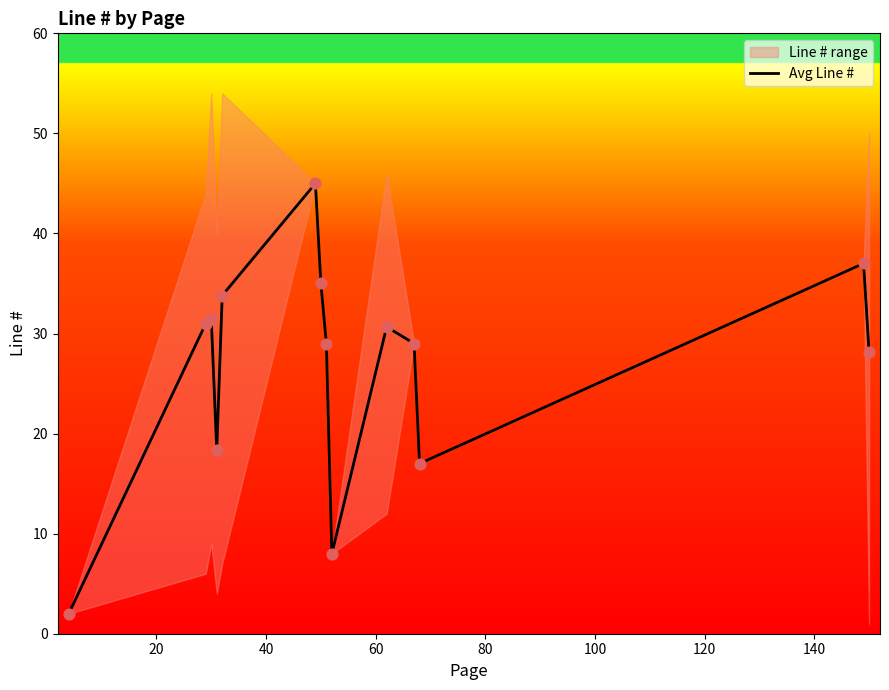

What is the lowest value of the Avg Line # series?

2.0